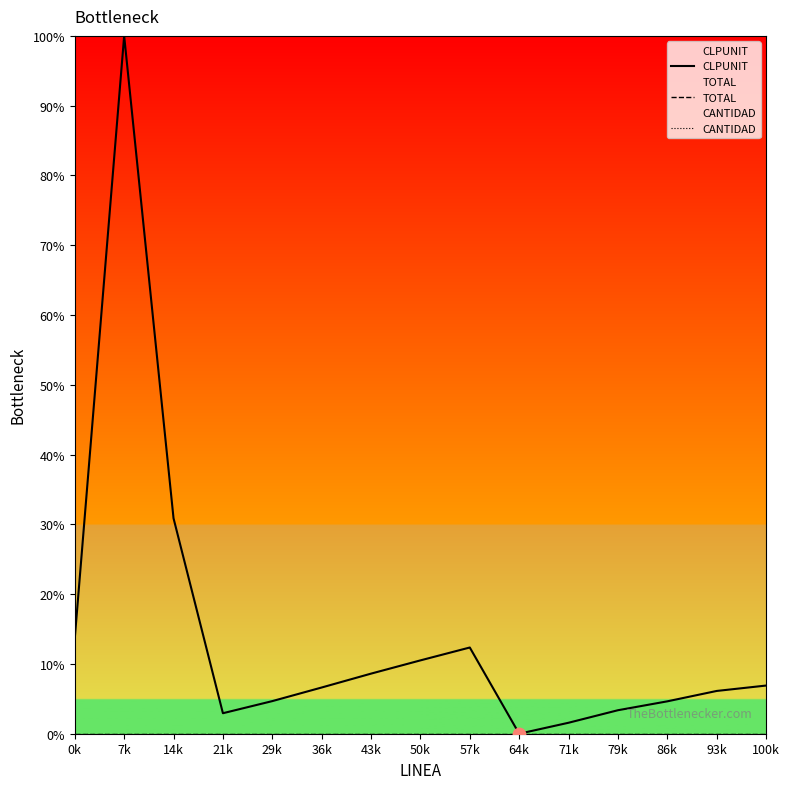

At which category is the sum across all series the highest?

7k